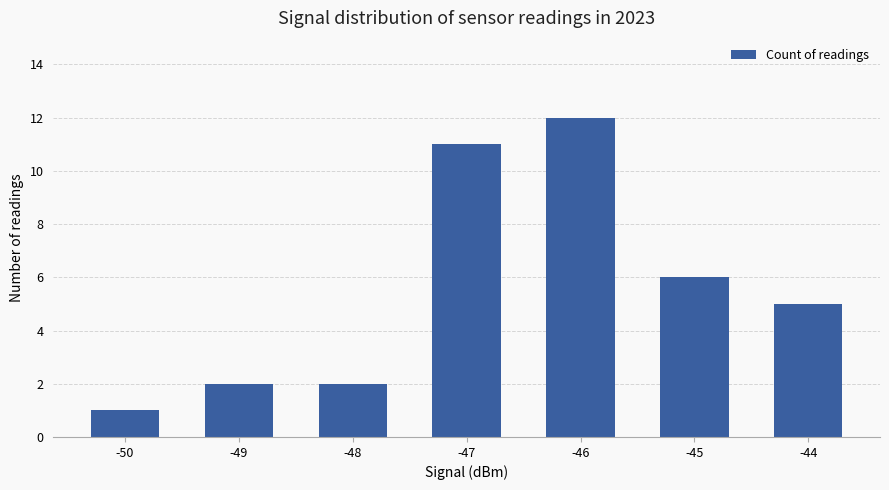

The value at -44 is 8. True or false?

False